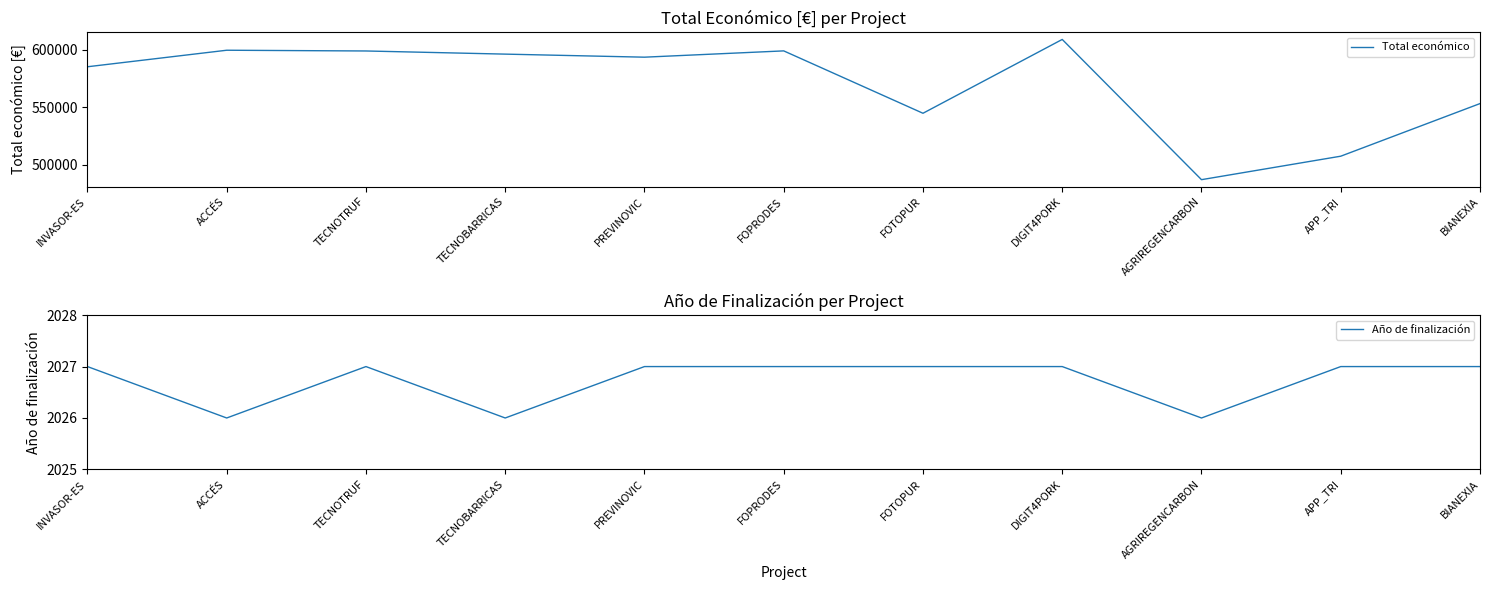

What is the label of the 9th point from the left?

AGRIREGENCARBON